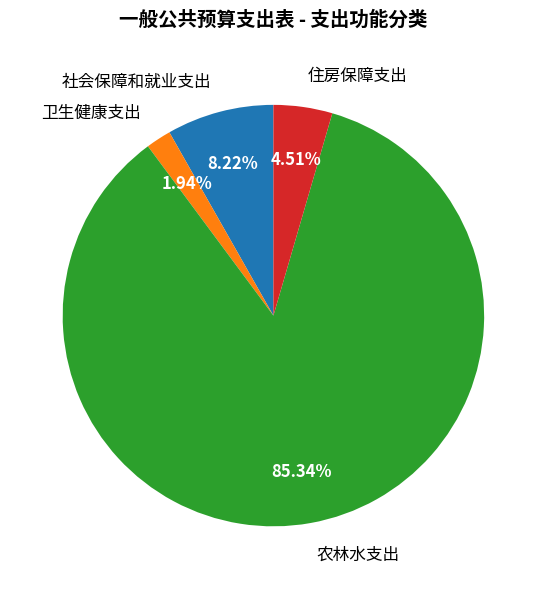

Between 社会保障和就业支出 and 农林水支出, which is larger?

农林水支出